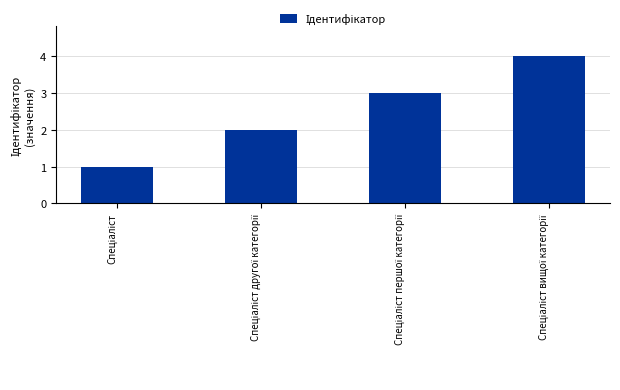

What is the greatest value displayed?

4